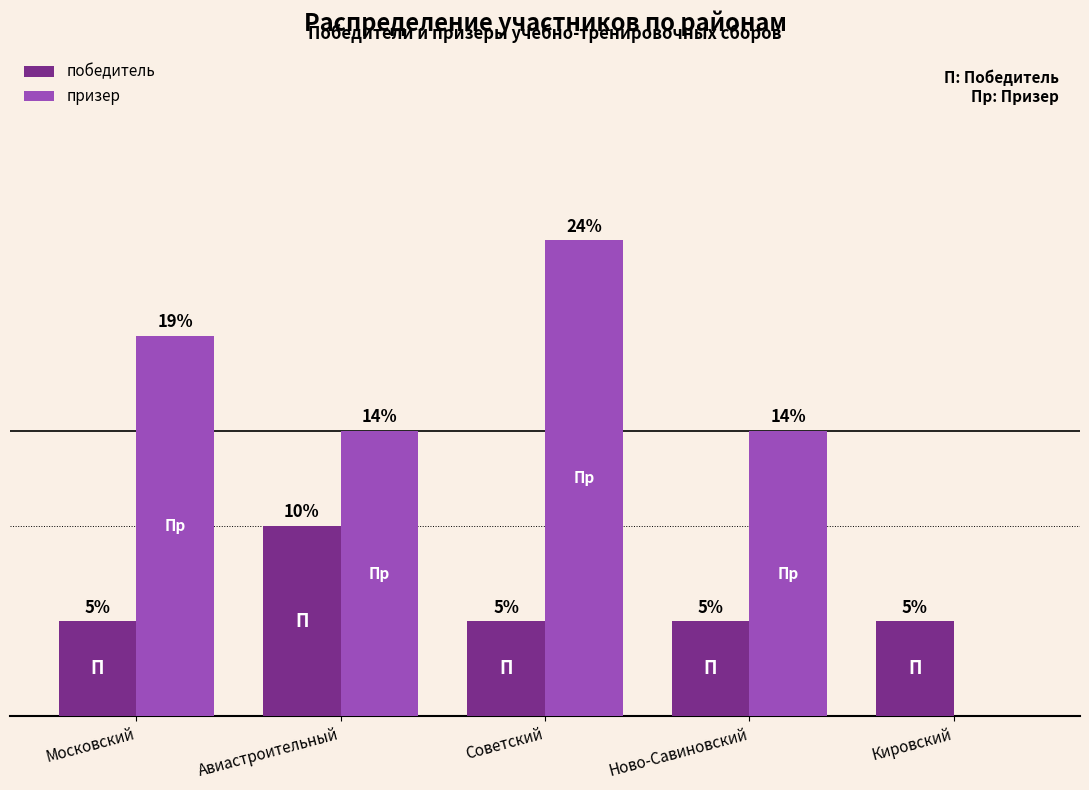

What are all the series names shown in the legend?

победитель, призер